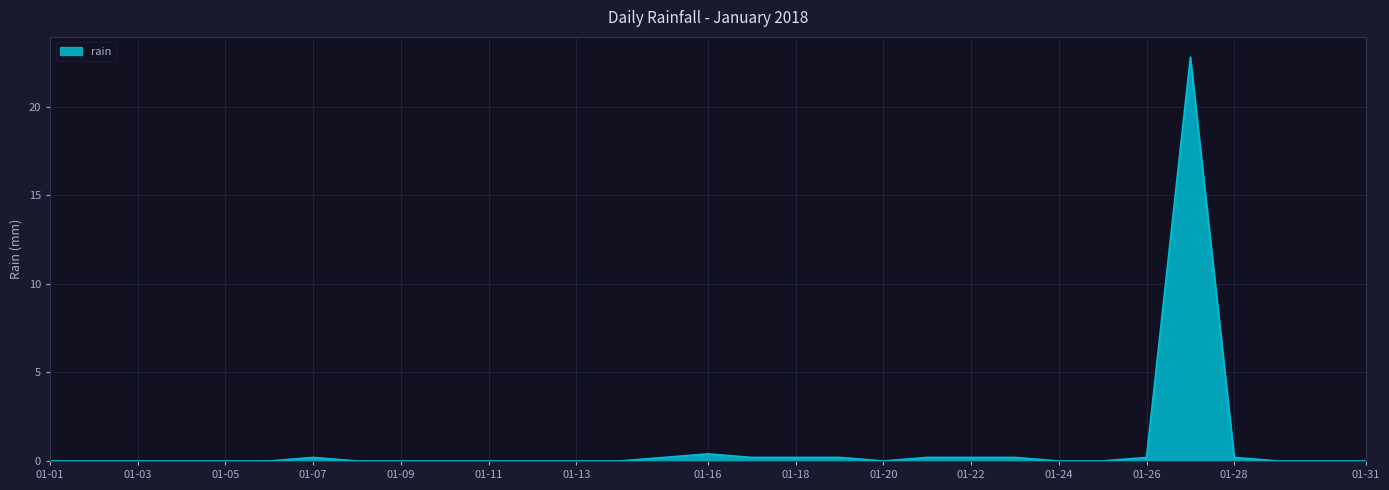

What is the maximum value shown in the chart?

22.8